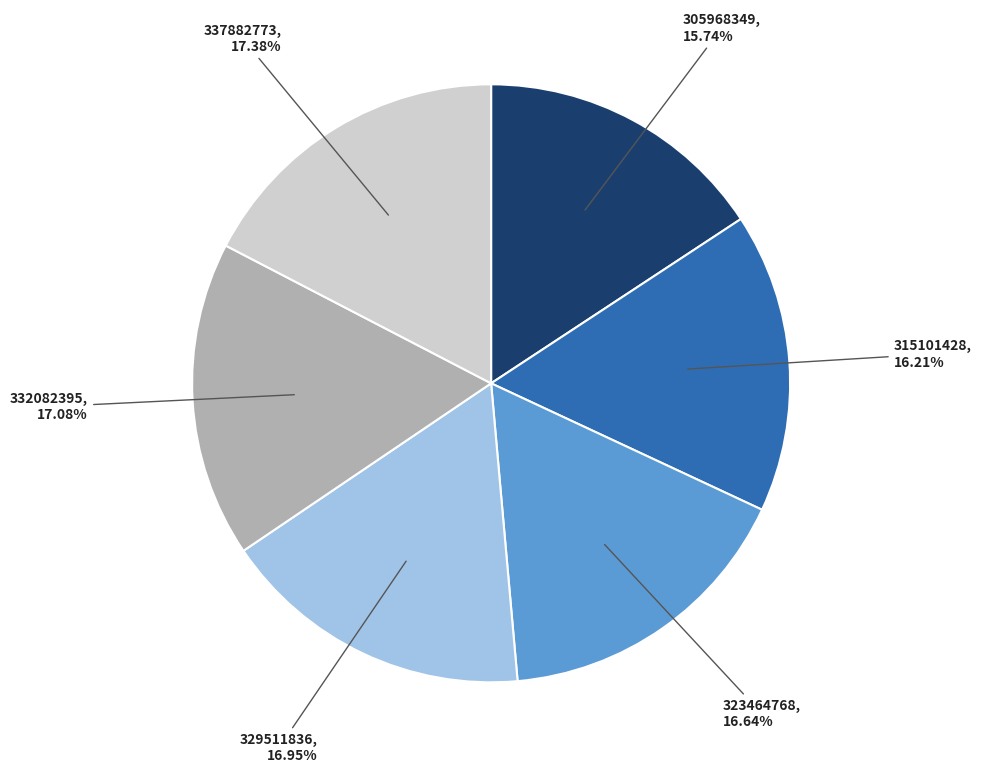

Is there a majority slice in this chart?

No